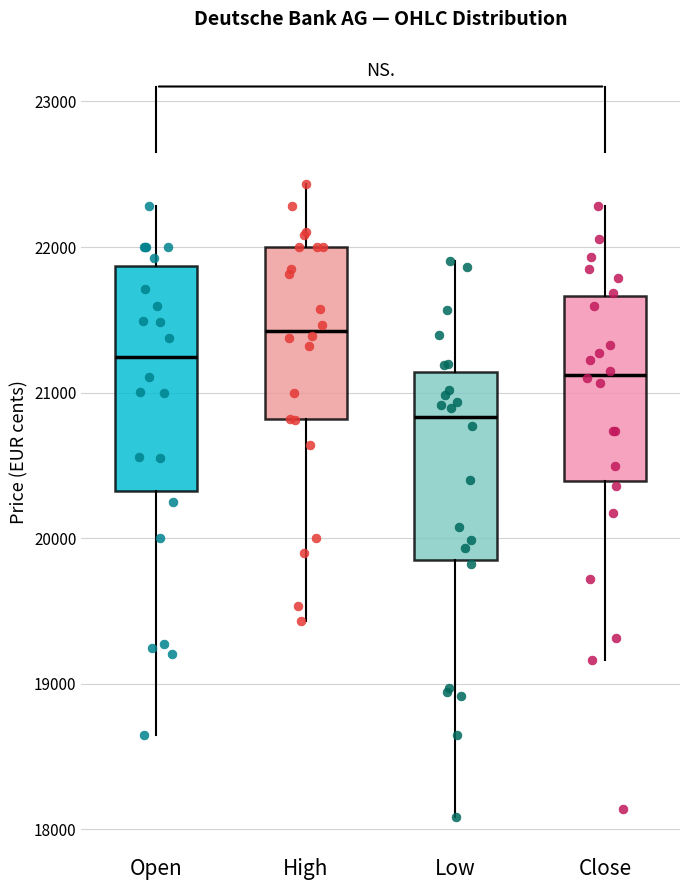

Which box is the tallest, from its lower edge to its upper edge?

Open